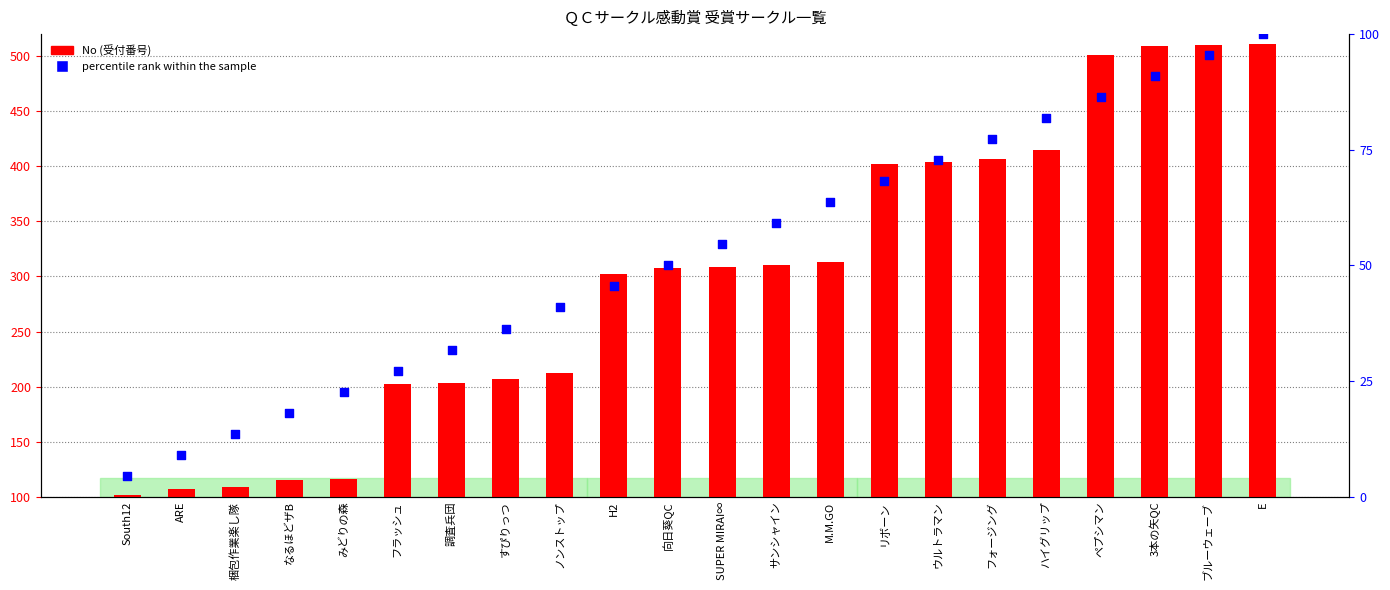

Which series reaches the minimum Y coordinate?

percentile rank within the sample